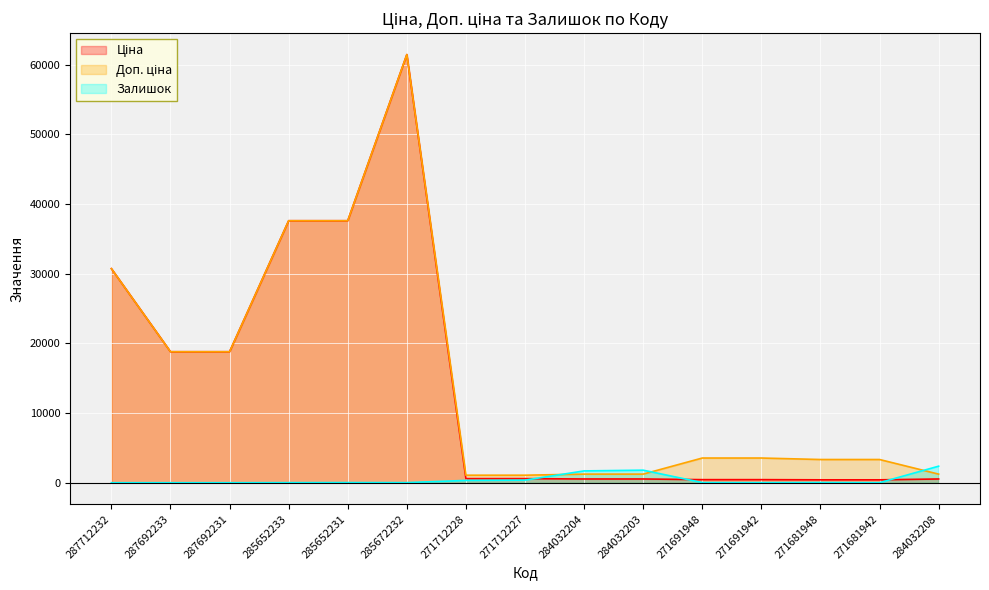

How many series are shown in this chart?

3